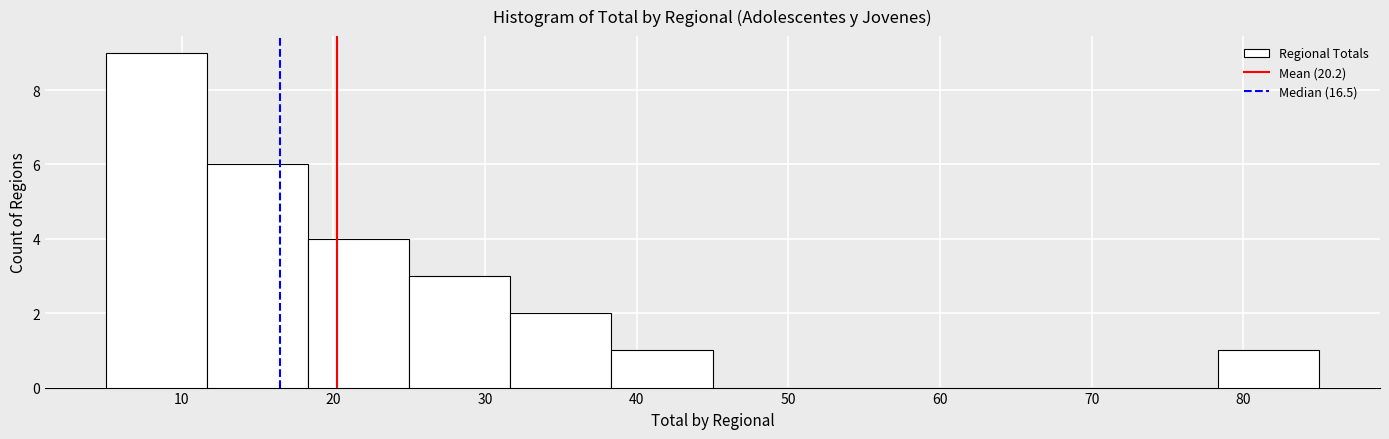

Reading left to right, transcribe this chart: for each bar, give the range it covers on the x-axis and its height. Neither the bar edges nor the heights are printed on the chart, so give them approximately, as read against the axes.

5 to 12: 9
12 to 18: 6
18 to 25: 4
25 to 32: 3
32 to 38: 2
38 to 45: 1
45 to 52: 0
52 to 58: 0
58 to 65: 0
65 to 72: 0
72 to 78: 0
78 to 85: 1